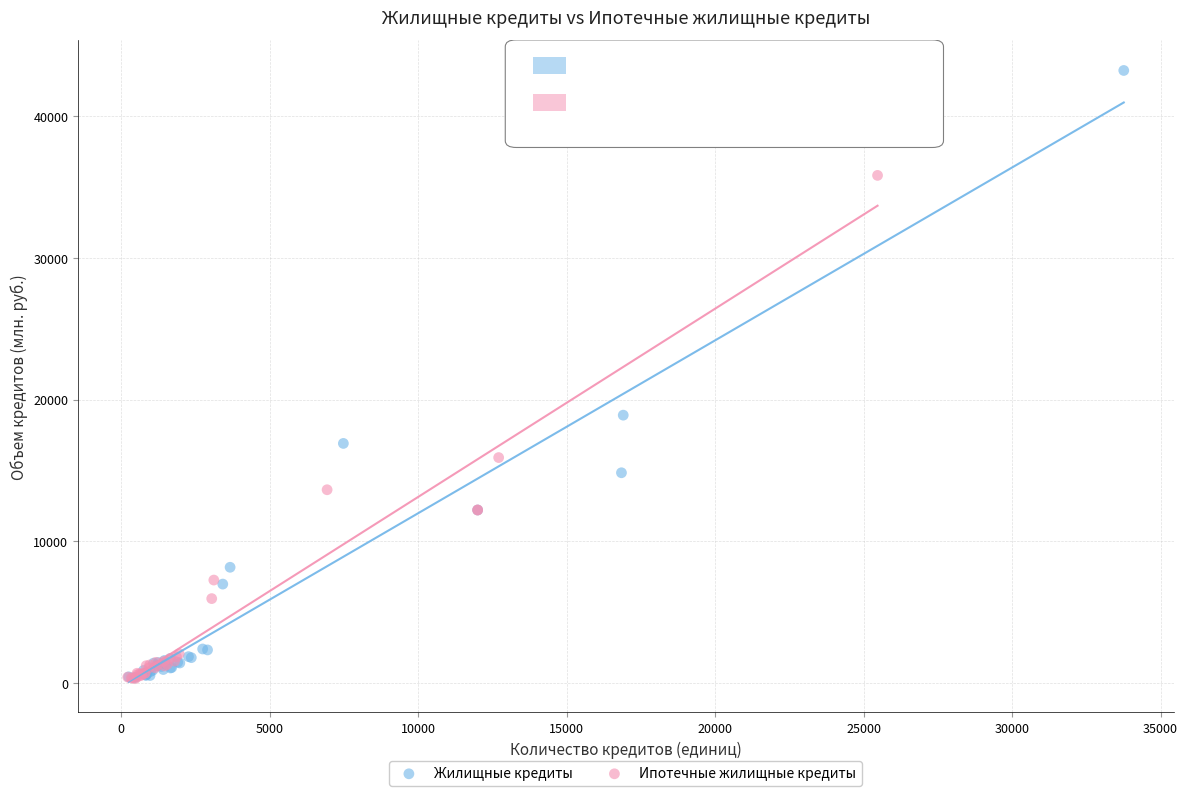

Which series reaches the maximum Y coordinate?

Жилищные кредиты